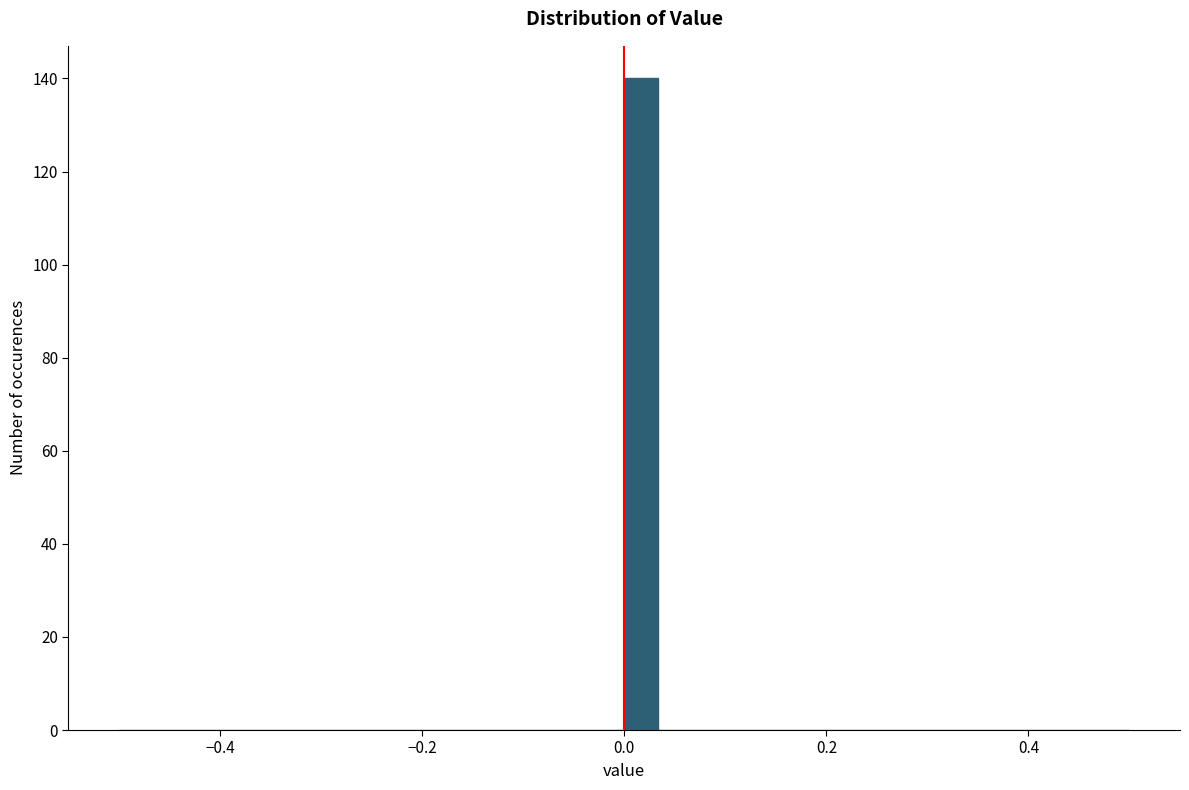

Read against the x-axis, roughly where is the centre of the tallest bar?

0.02